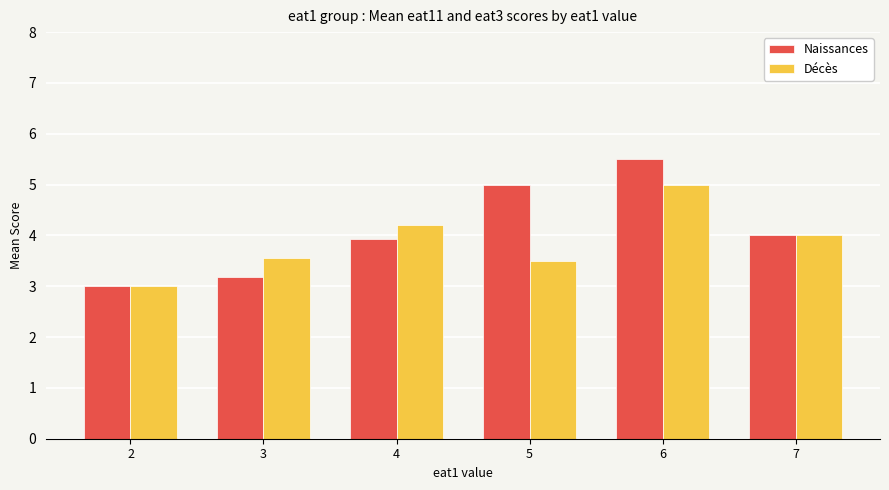

At which category is the sum across all series the highest?

6